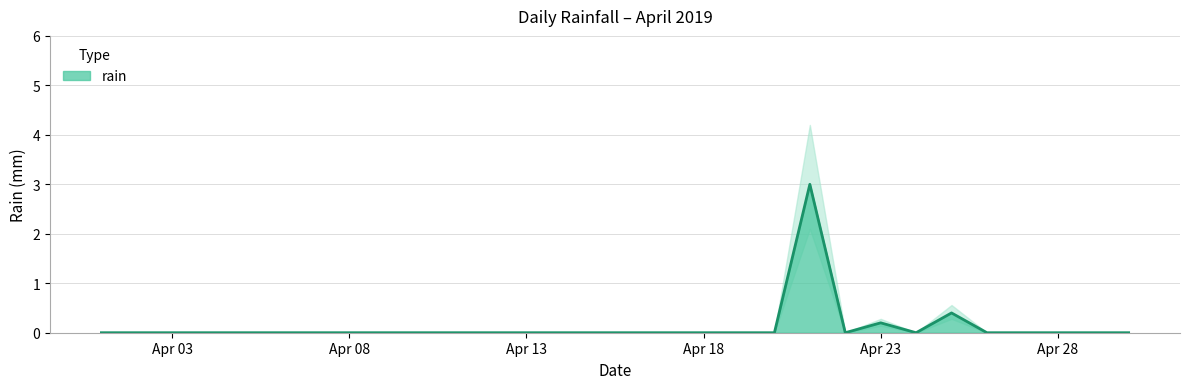

The chart shows a value of 1.9 at 2019-04-07. True or false?

False